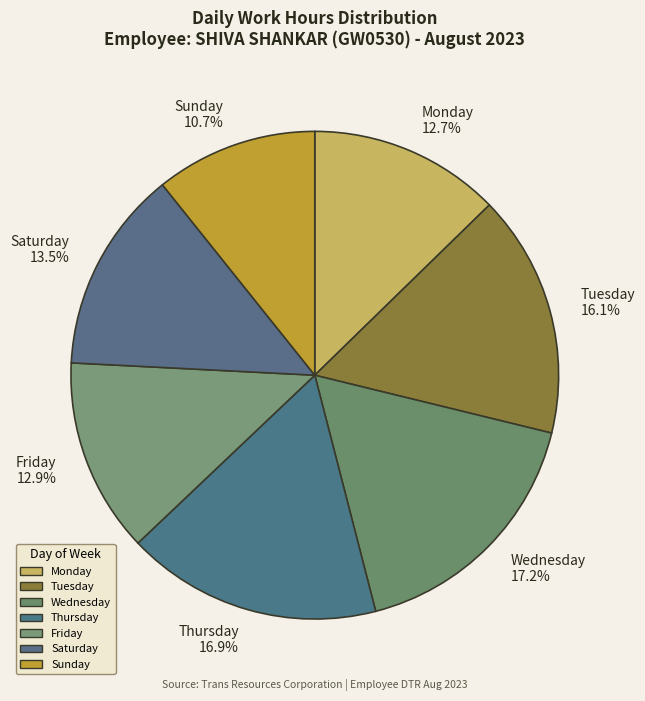

Which category has the smallest portion of the pie?

Sunday 10.7%